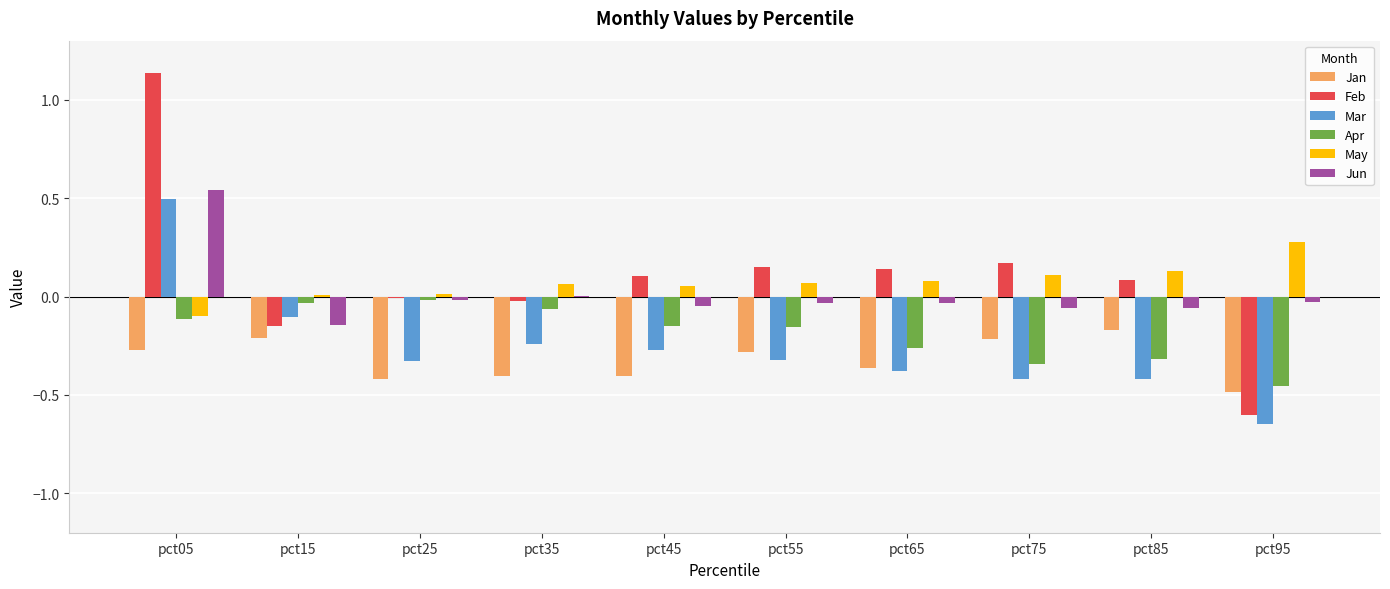

The Jan series shows -0.1 at pct15. True or false?

False